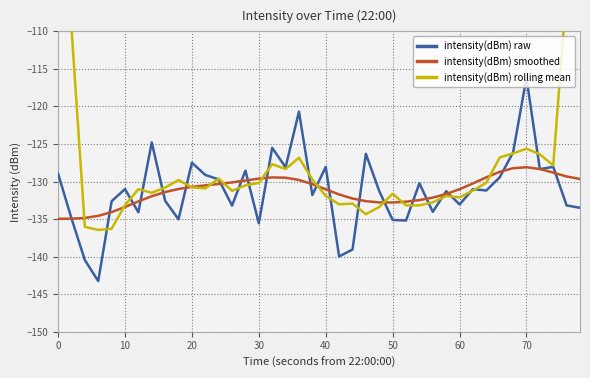

What is the minimum value for intensity(dBm) raw?

-143.3